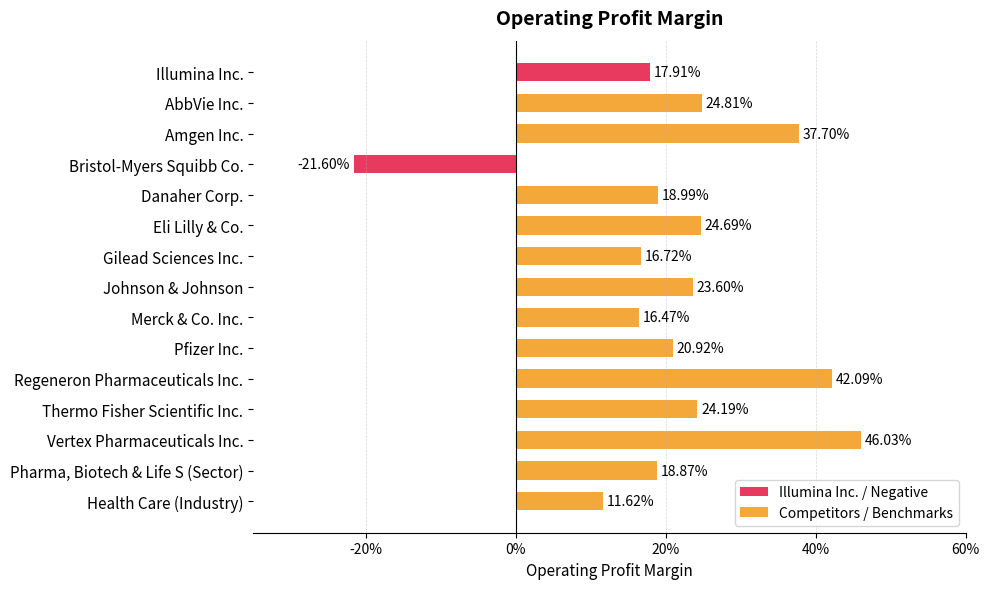

How many data points are less than 0?

1